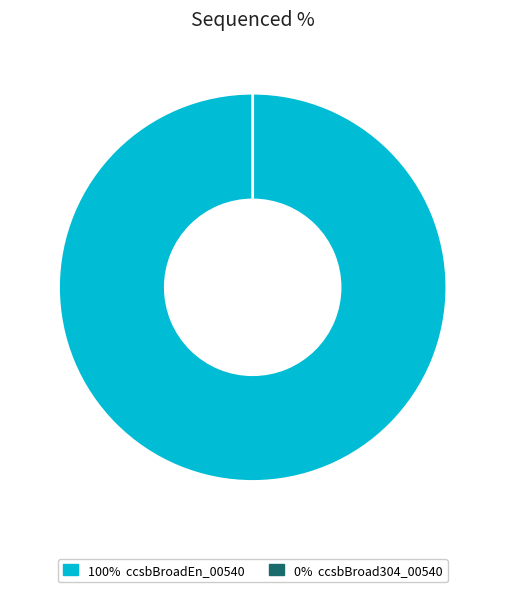

What percentage do ccsbBroad304_00540 and ccsbBroadEn_00540 together represent?

100.0%